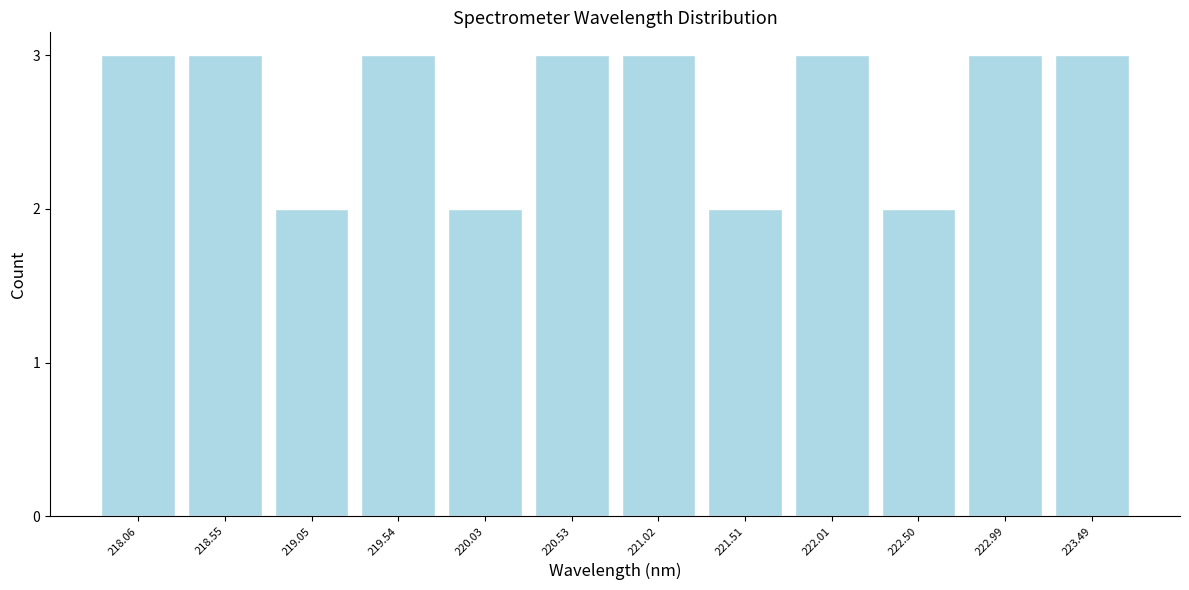

Reading left to right, extract all data points from this chart.

3	3	2	3	2	3	3	2	3	2	3	3